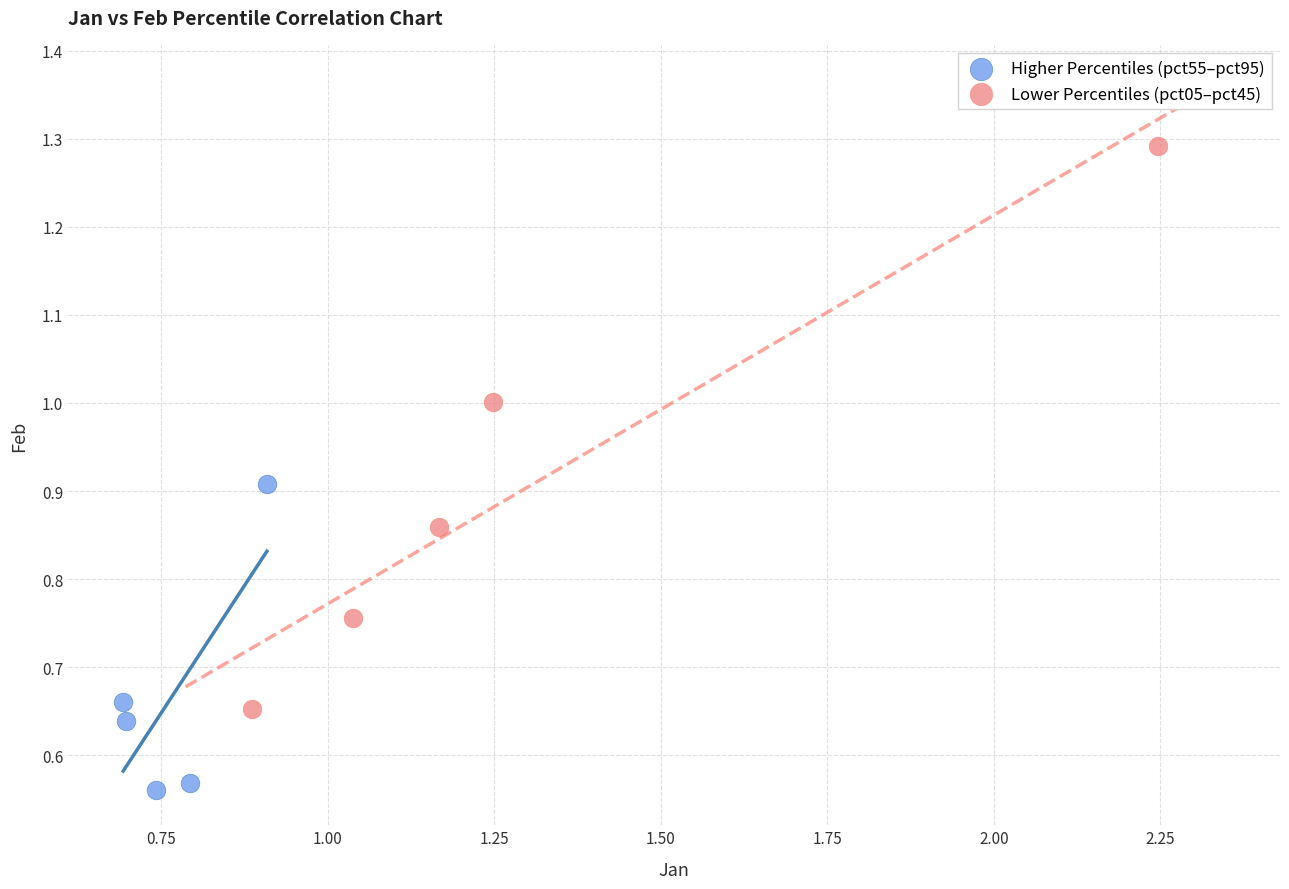

Which series has the largest Y range (max minus min)?

Lower Percentiles (pct05–pct45)